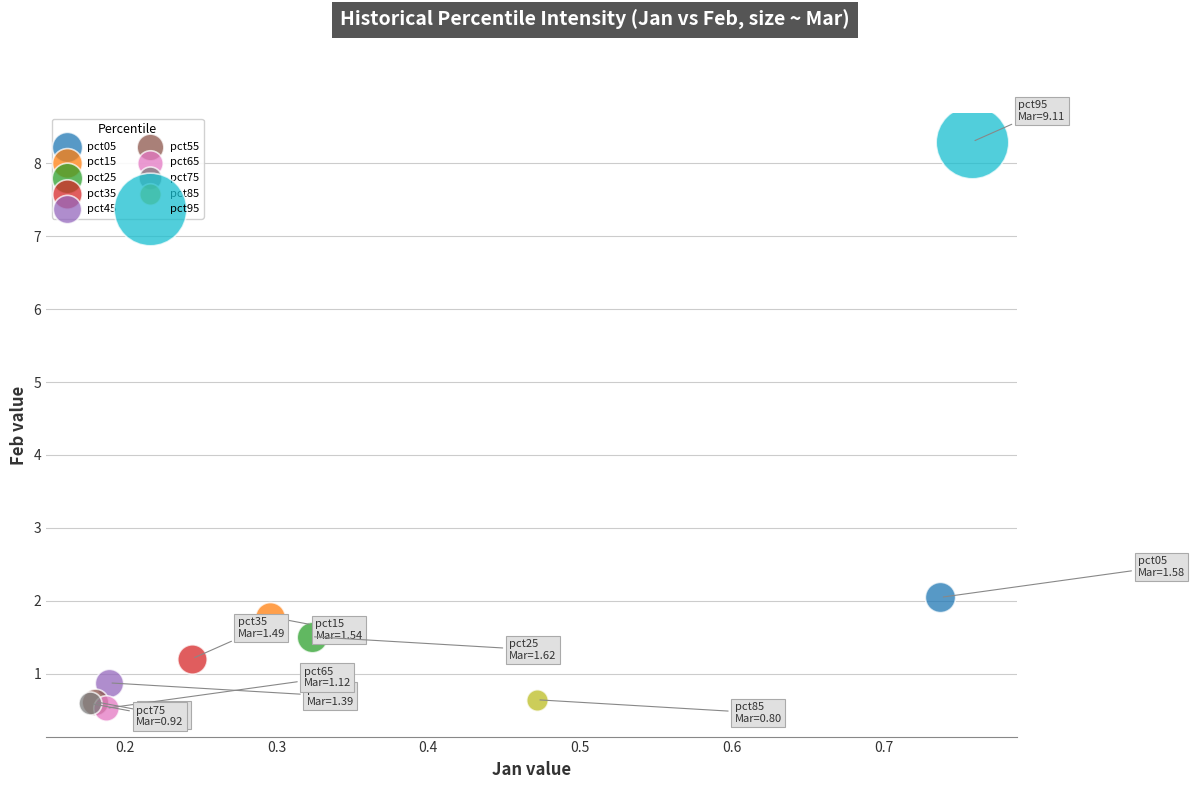

What are all the series names shown in the legend?

pct05, pct15, pct25, pct35, pct45, pct55, pct65, pct75, pct85, pct95